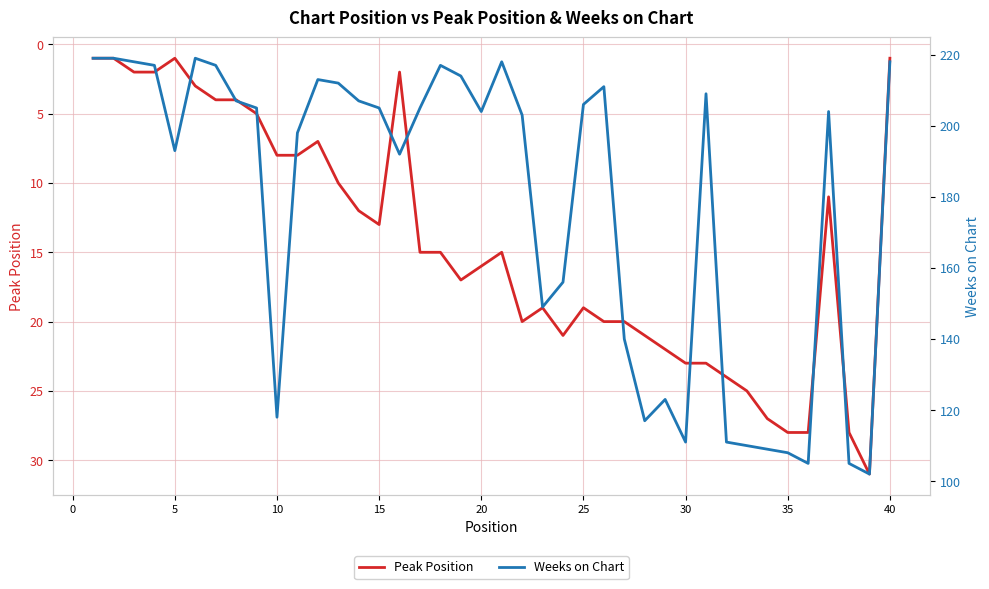

True or false: Weeks on Chart and Peak Position intersect in this chart.

False